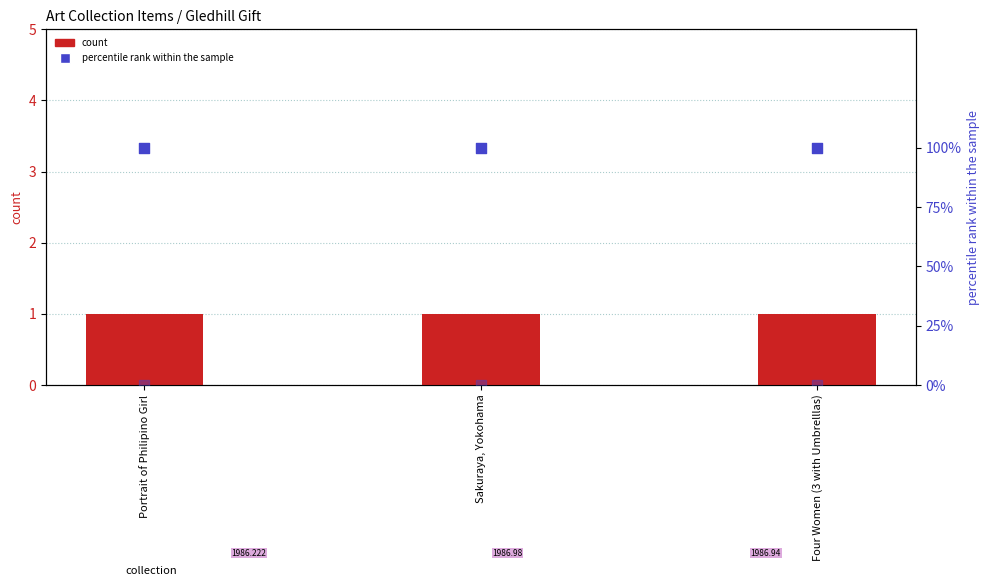

Which series reaches the maximum Y coordinate?

public (percentile)